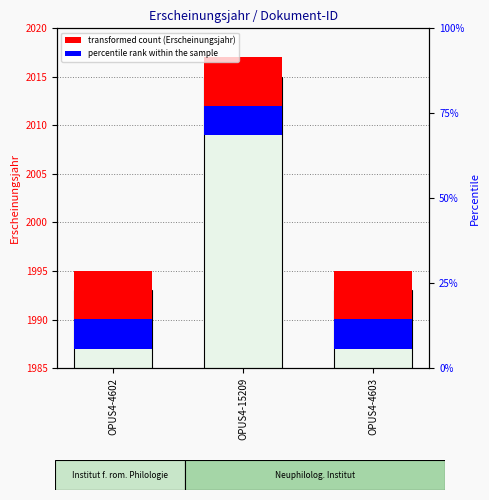

Which category has the lowest value across all series?

OPUS4-4602